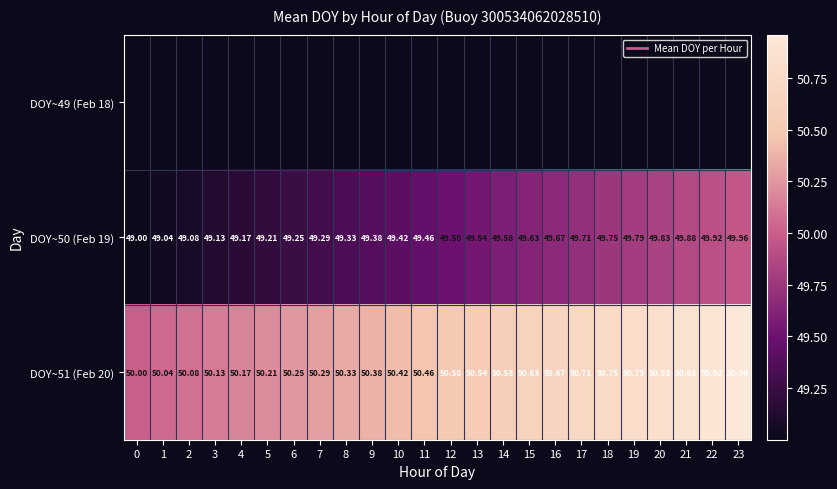

What is the sum of all DOY~50 (Feb 19) values?

1187.5